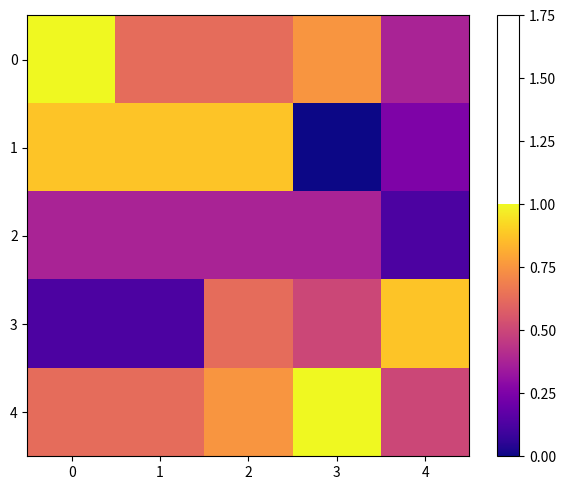

What is the greatest value displayed?

1.0